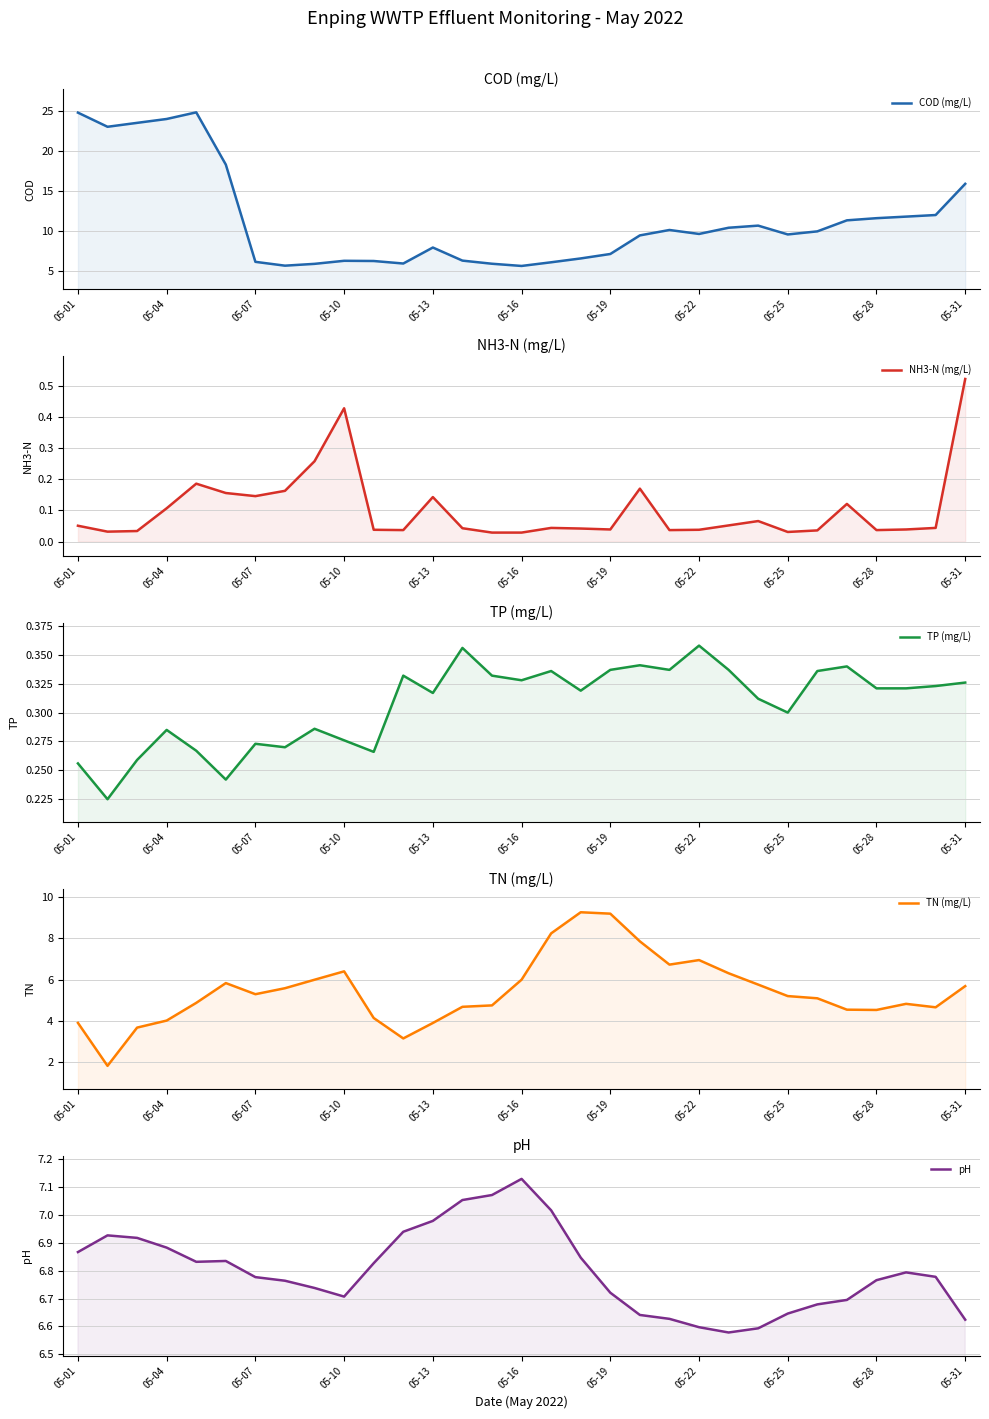

What is the difference between the maximum and minimum values in the COD (mg/L) series?

19.2